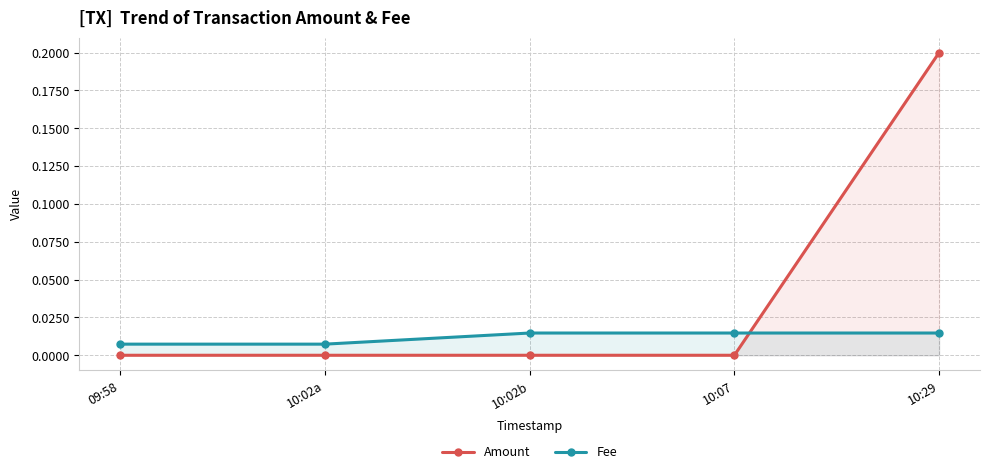

True or false: Amount has more than 1 interior local peaks.

False